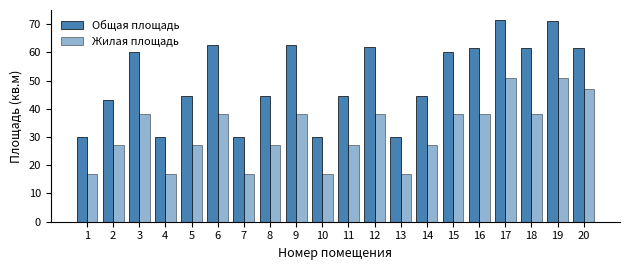

Between 13 and 19, which series saw the biggest shift?

Общая площадь